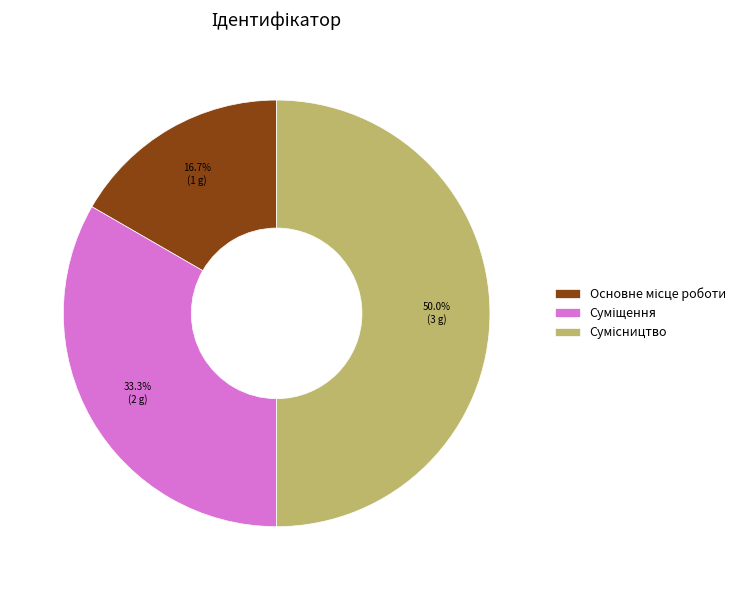

What percentage is the Суміщення slice, to the nearest percent?

33%